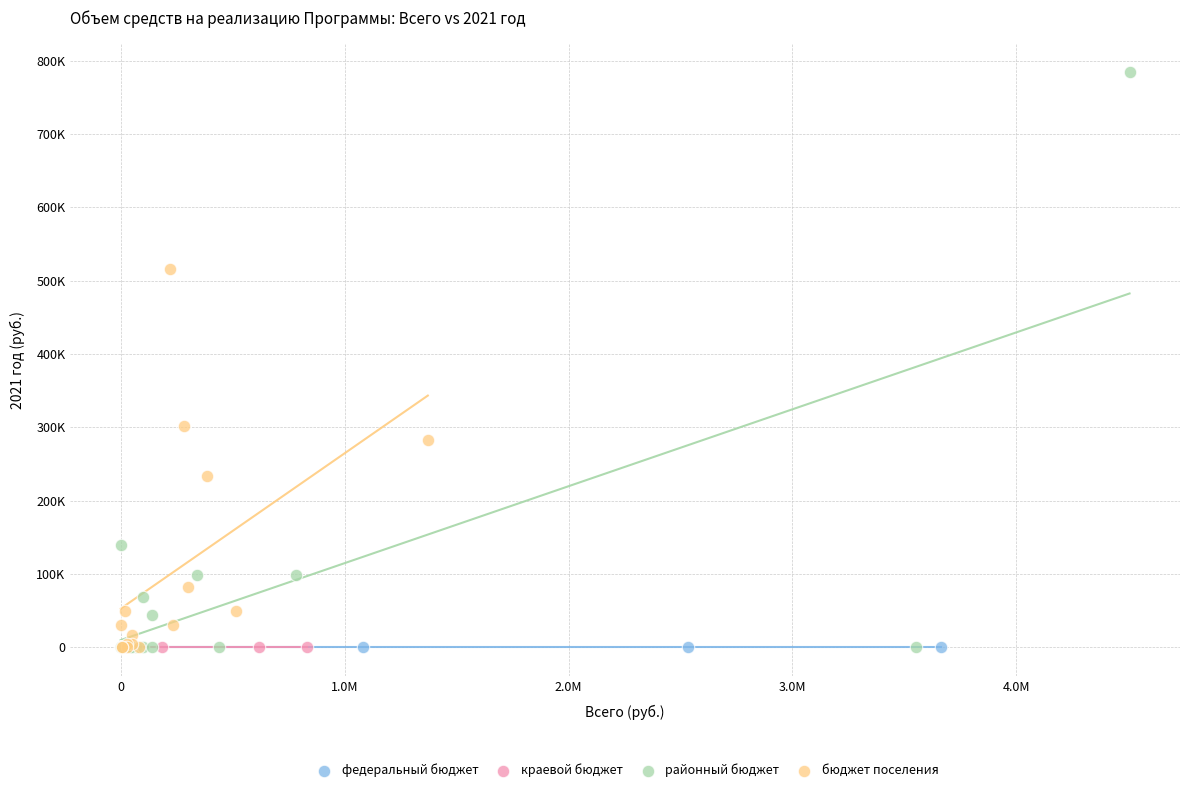

What are all the series names shown in the legend?

федеральный бюджет, краевой бюджет, районный бюджет, бюджет поселения